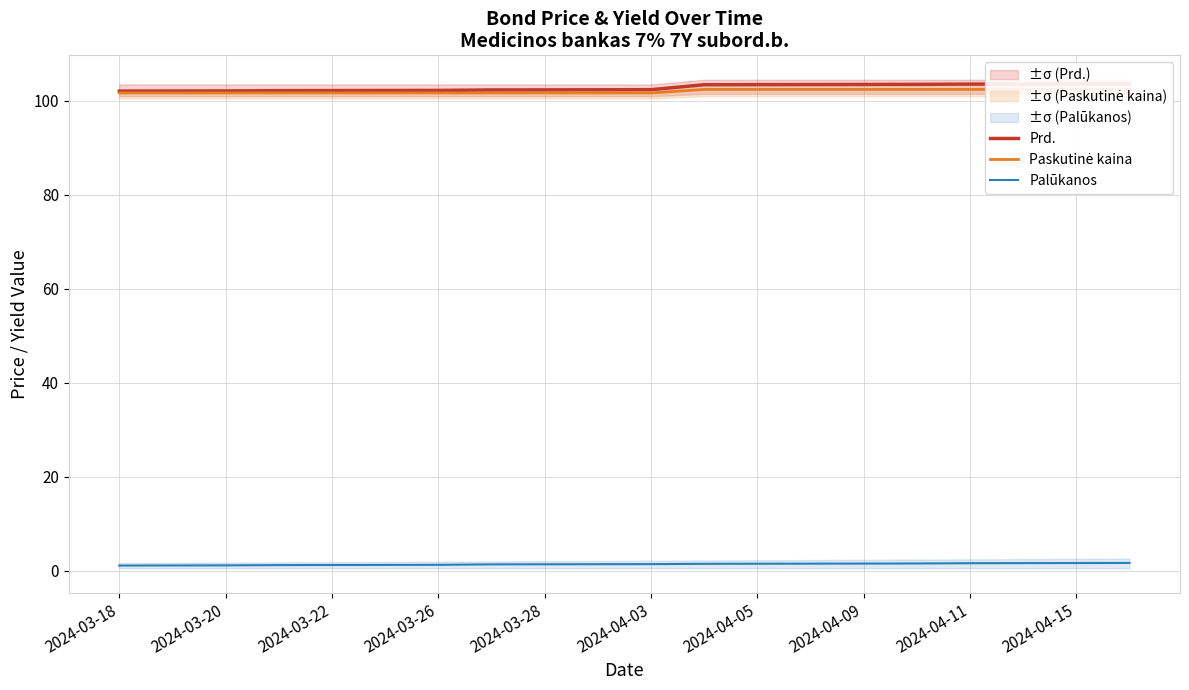

The Palūkanos series shows 1.3 at 2024-03-28. True or false?

True